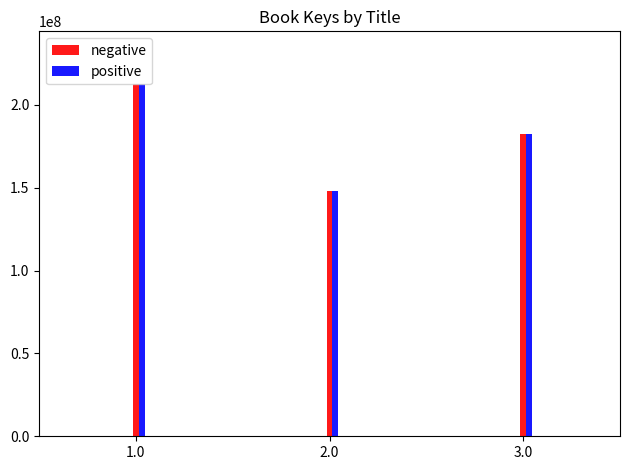

Is the value of negative at 2.0 greater than the value of positive at 1.0?

No